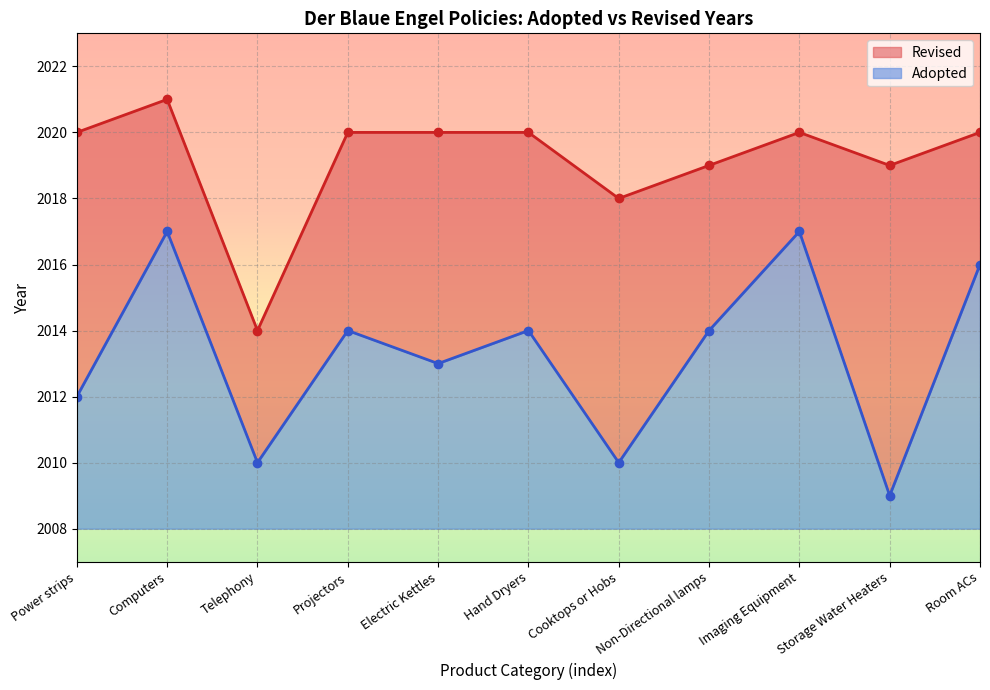

Reading left to right, what are all the values shown in this chart?

Adopted: Power strips=2012	Computers=2017	Telephony=2010	Projectors=2014	Electric Kettles=2013	Hand Dryers=2014	Cooktops or Hobs=2010	Non-Directional lamps=2014	Imaging Equipment=2017	Storage Water Heaters=2009	Room ACs=2016
Revised: Power strips=2020	Computers=2021	Telephony=2014	Projectors=2020	Electric Kettles=2020	Hand Dryers=2020	Cooktops or Hobs=2018	Non-Directional lamps=2019	Imaging Equipment=2020	Storage Water Heaters=2019	Room ACs=2020